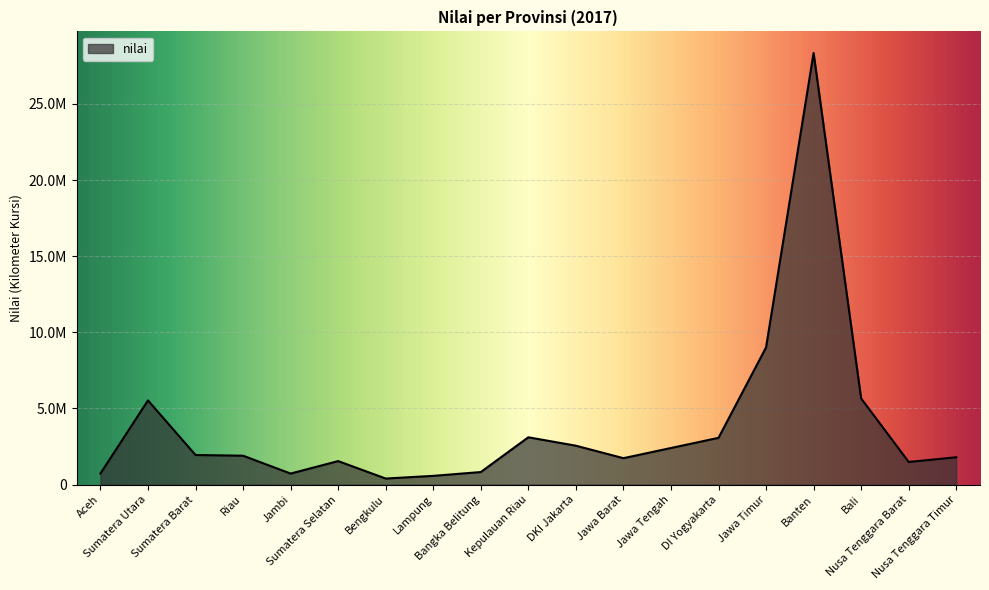

Does the chart display data point markers on the line(s)?

No